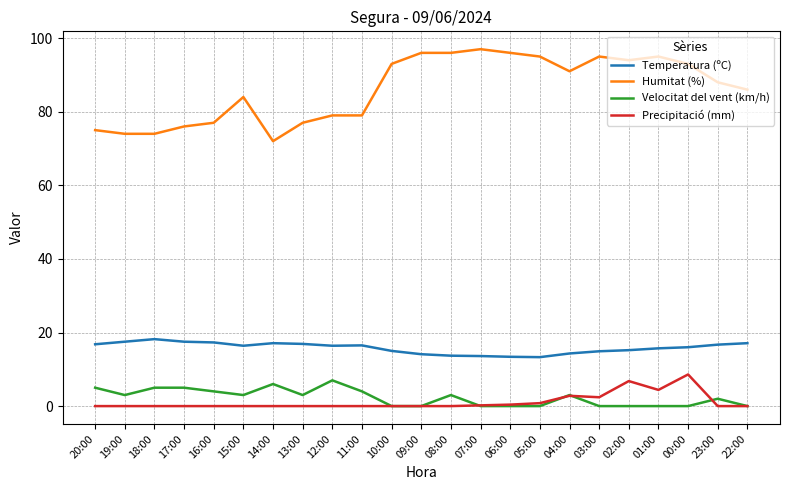

True or false: Humitat (%) and Velocitat del vent (km/h) intersect in this chart.

False